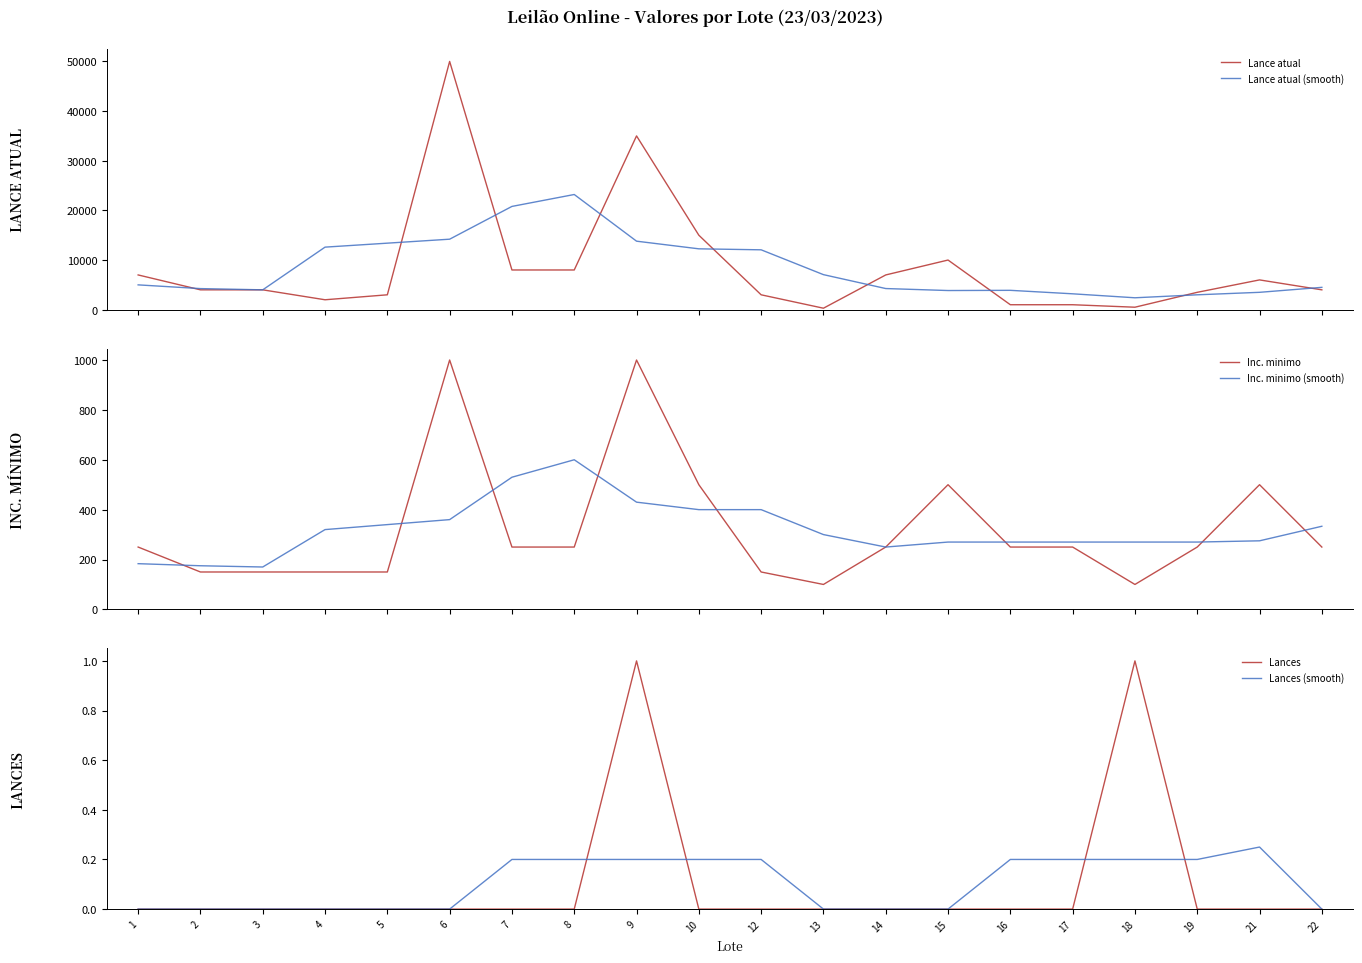

What is the total value across all series at 17?

4720.2